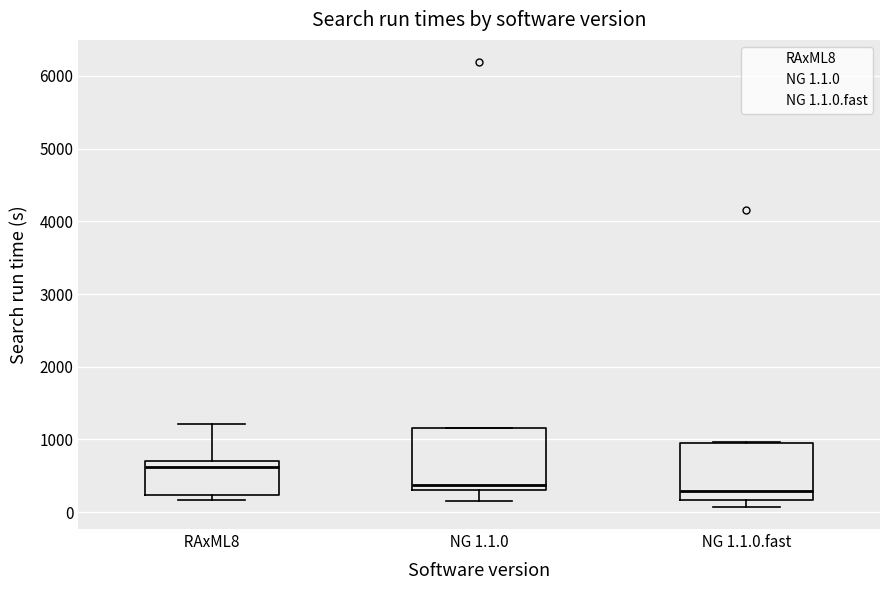

Reading left to right, transcribe this box plot: for each box, give where its median line is, the range the box spans, and where its two whiskers end, as read against the y-axis. The values are not printed on the chart, so give them approximately, as read against the axis.

RAxML8: median 600, box 200 to 700, whiskers 200 (just below the box's lower edge) to 1200
NG 1.1.0: median 400, box 300 to 1200, whiskers 200 to 1200
NG 1.1.0.fast: median 300, box 200 to 1000, whiskers 100 to 1000